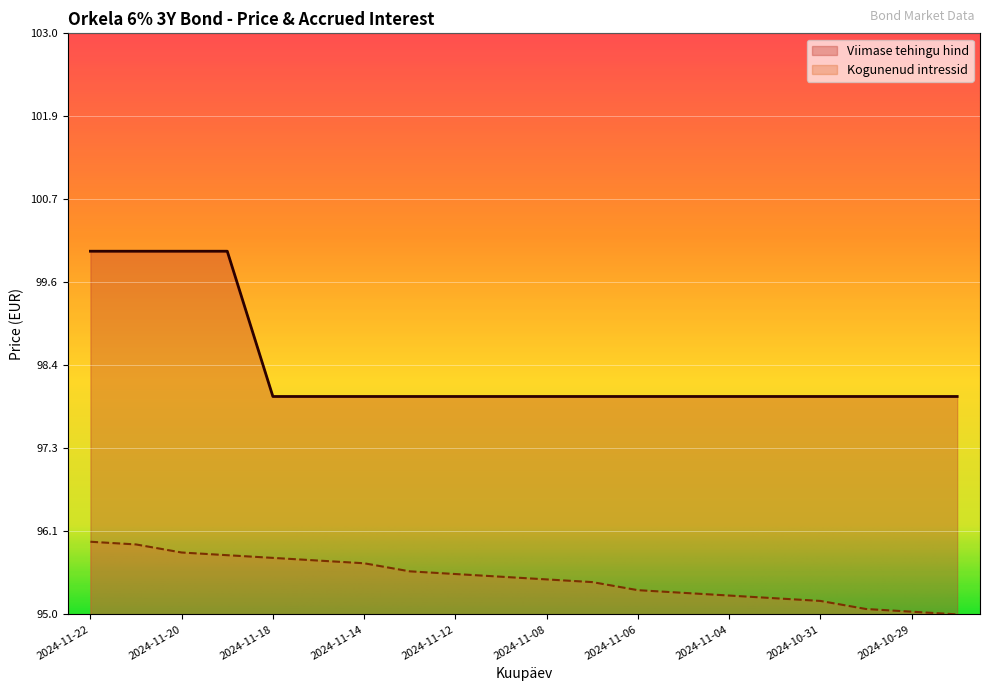

What is the label of the 4th point from the left?

2024-11-19